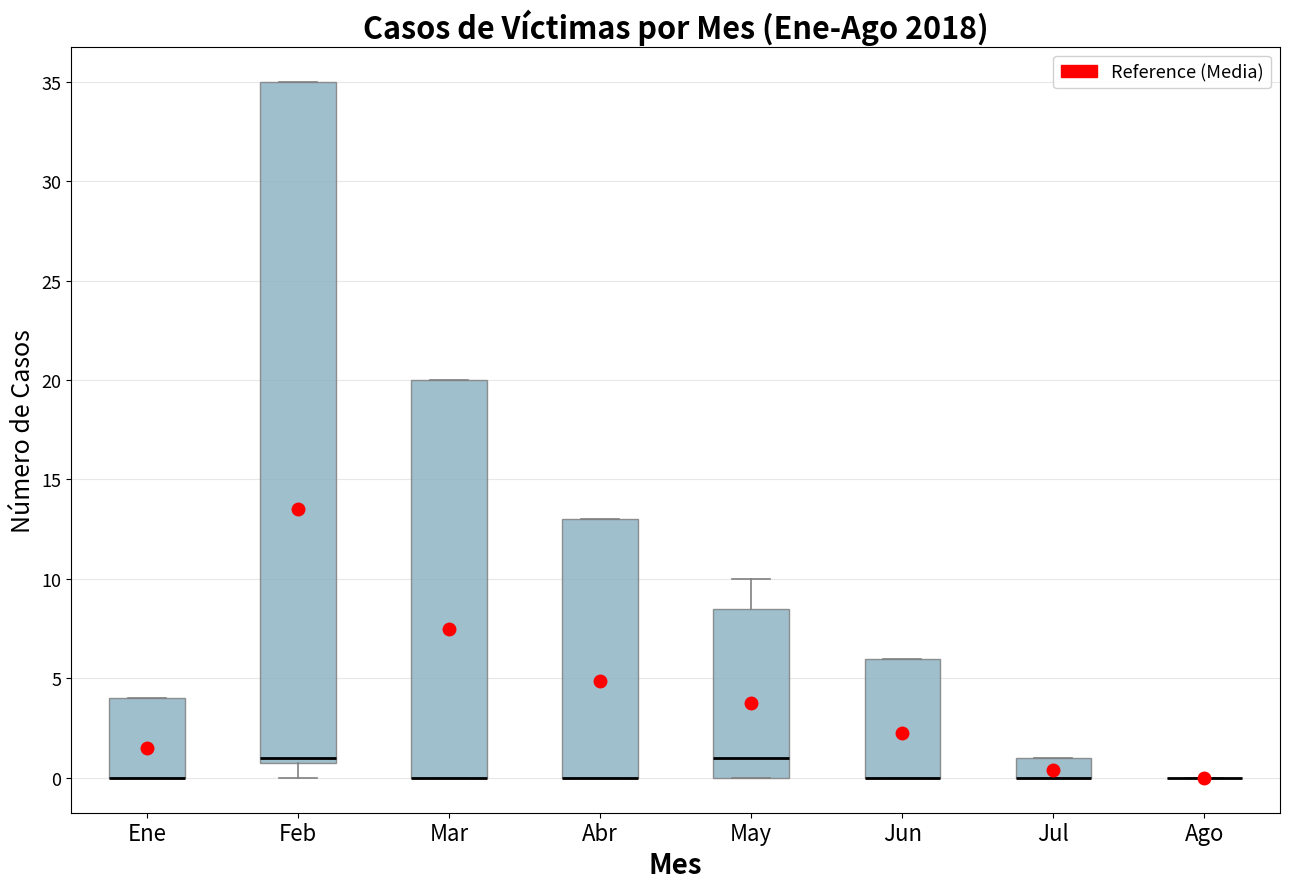

Reading left to right, transcribe this box plot: for each box, give where its median line is, the range the box spans, and where its two whiskers end, as read against the y-axis. The values are not printed on the chart, so give them approximately, as read against the axis.

Ene: median 0.0 (drawn on the box's lower edge), box 0.0 to 4.0, whiskers 0.0 to 4.0
Feb: median 1.0 (just above the box's lower edge), box 1.0 to 35.0, whiskers 0.0 to 35.0
Mar: median 0.0 (drawn on the box's lower edge), box 0.0 to 20.0, whiskers 0.0 to 20.0
Abr: median 0.0 (drawn on the box's lower edge), box 0.0 to 13.0, whiskers 0.0 to 13.0
May: median 1.0, box 0.0 to 8.5, whiskers 0.0 to 10.0
Jun: median 0.0 (drawn on the box's lower edge), box 0.0 to 6.0, whiskers 0.0 to 6.0
Jul: median 0.0 (drawn on the box's lower edge), box 0.0 to 1.0, whiskers 0.0 to 1.0
Ago: box collapsed to a line at 0.0, whiskers 0.0 to 0.0